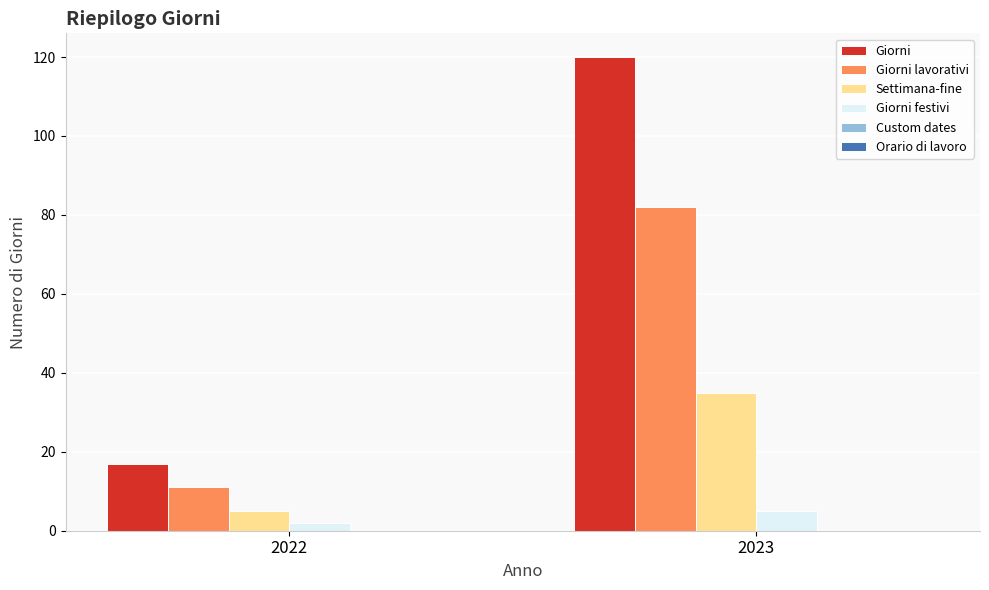

At how many categories does at least one series exceed 89?

1